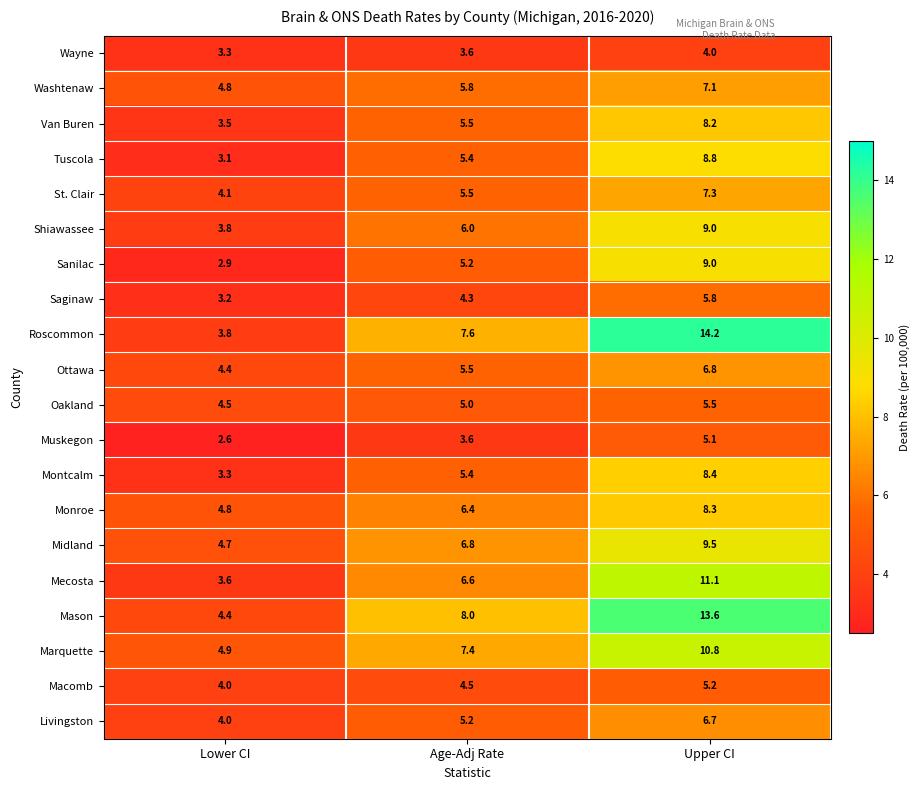

The value of Ottawa at Lower CI is 7.4. True or false?

False